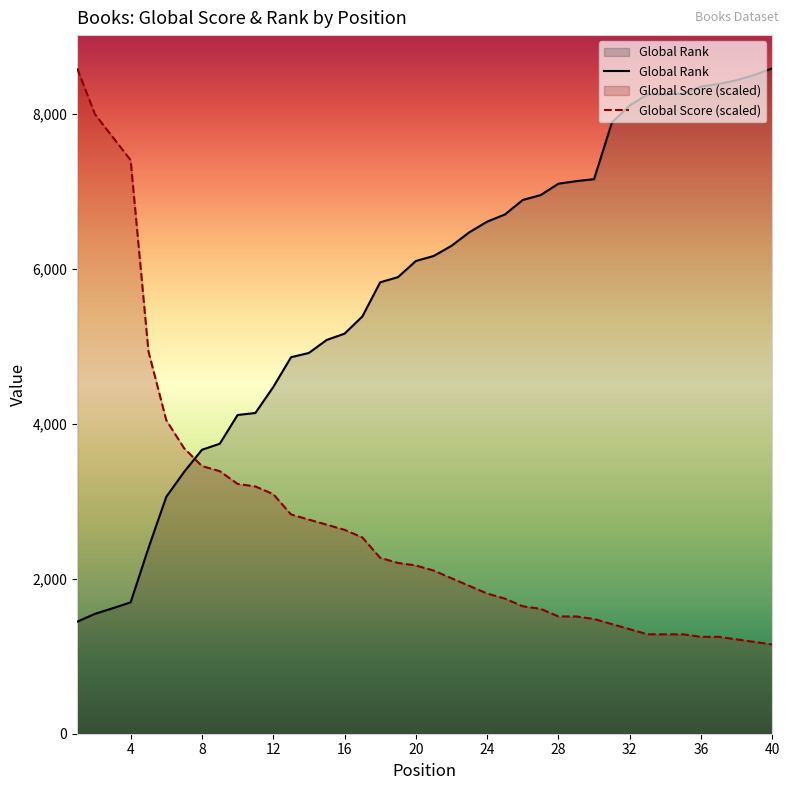

True or false: Global Rank has more than 0 interior local peaks.

False